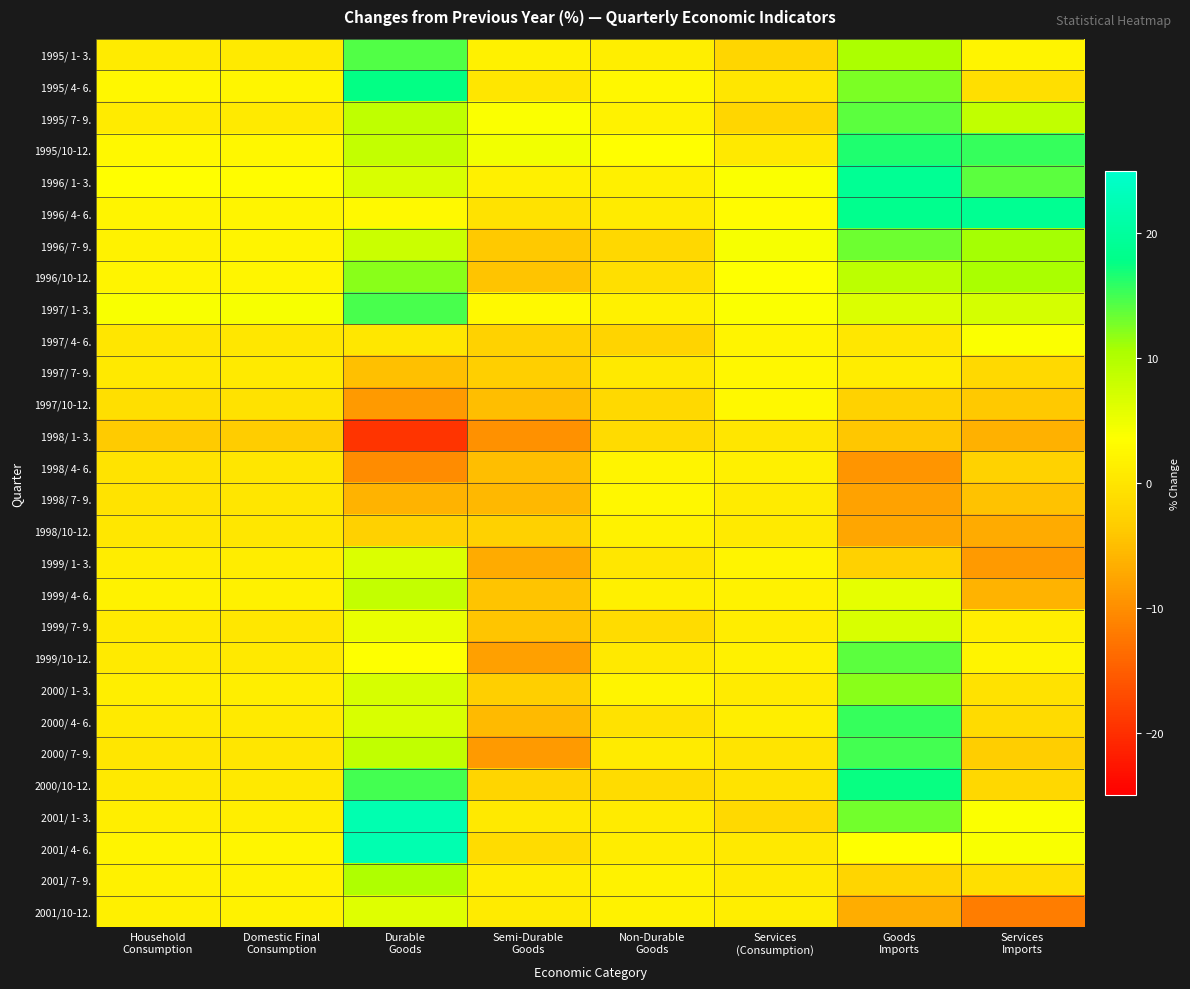

Rank the series at Goods Imports from lowest to highest value.

1998/ 4- 6., 1998/ 7- 9., 1998/10-12., 2001/10-12., 1998/ 1- 3., 1999/ 1- 3., 1997/10-12., 2001/ 7- 9., 1997/ 4- 6., 1997/ 7- 9., 2001/ 4- 6., 1999/ 4- 6., 1997/ 1- 3., 1999/ 7- 9., 1996/10-12., 1995/ 1- 3., 2000/ 1- 3., 1995/ 4- 6., 2001/ 1- 3., 1996/ 7- 9., 1999/10-12., 1995/ 7- 9., 2000/ 7- 9., 2000/ 4- 6., 1995/10-12., 2000/10-12., 1996/ 4- 6., 1996/ 1- 3.